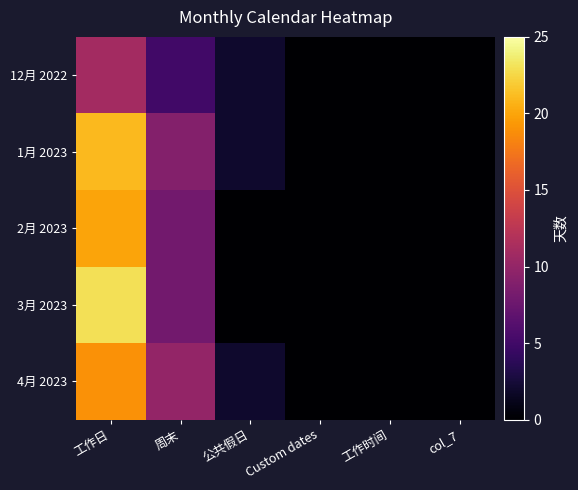

How many data points does each series have?

6